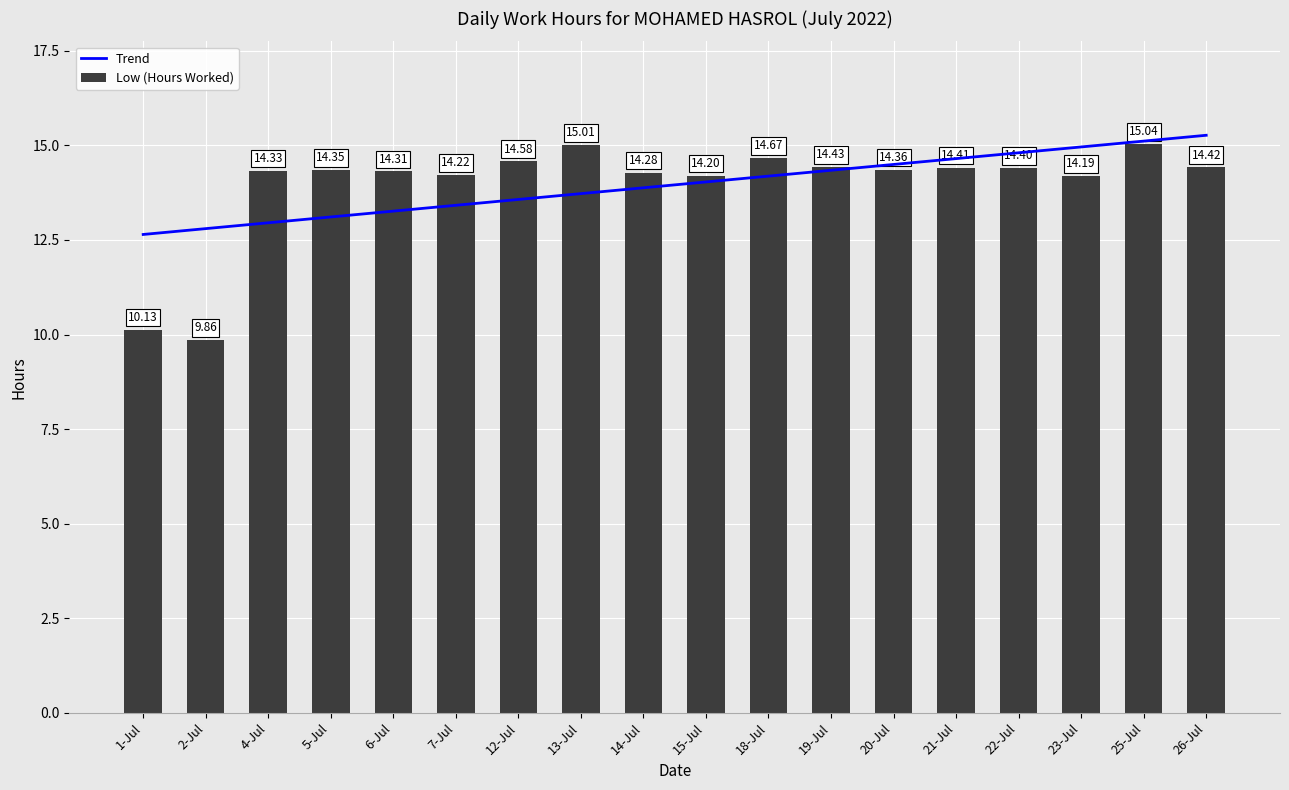

At which label does the data first exceed 14?

4-Jul